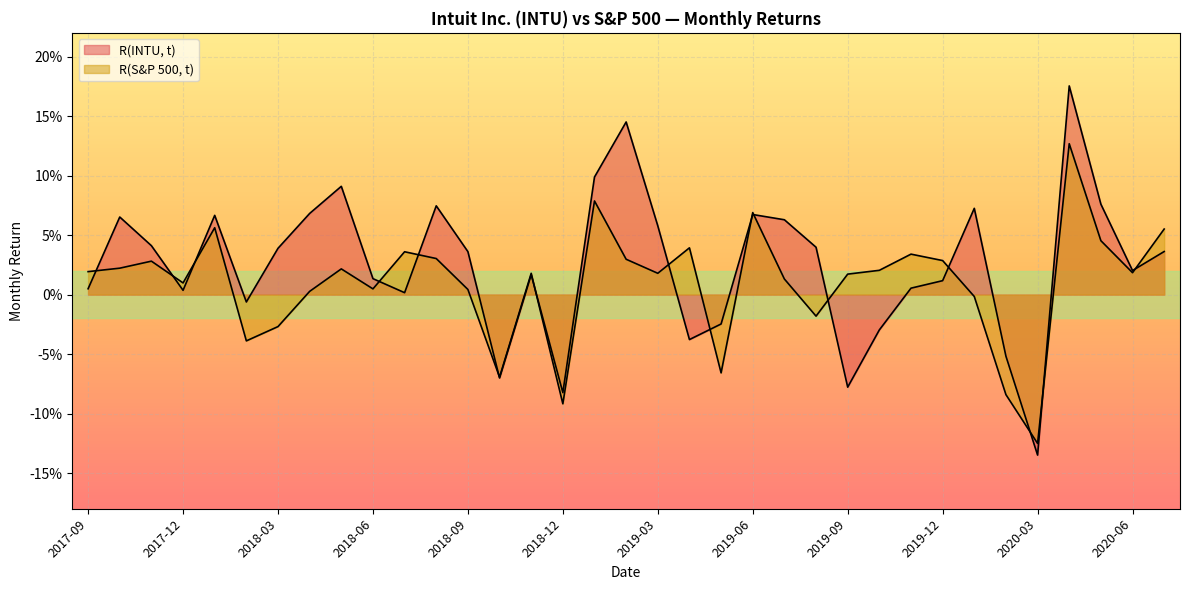

How many values in R(S&P 500, t) are above zero?

26